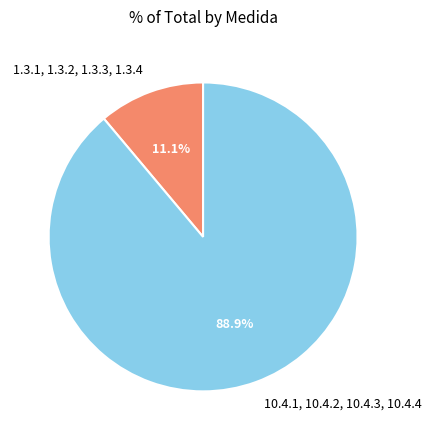

What percentage do 10.4.1, 10.4.2, 10.4.3, 10.4.4 and 1.3.1, 1.3.2, 1.3.3, 1.3.4 together represent?

100.0%